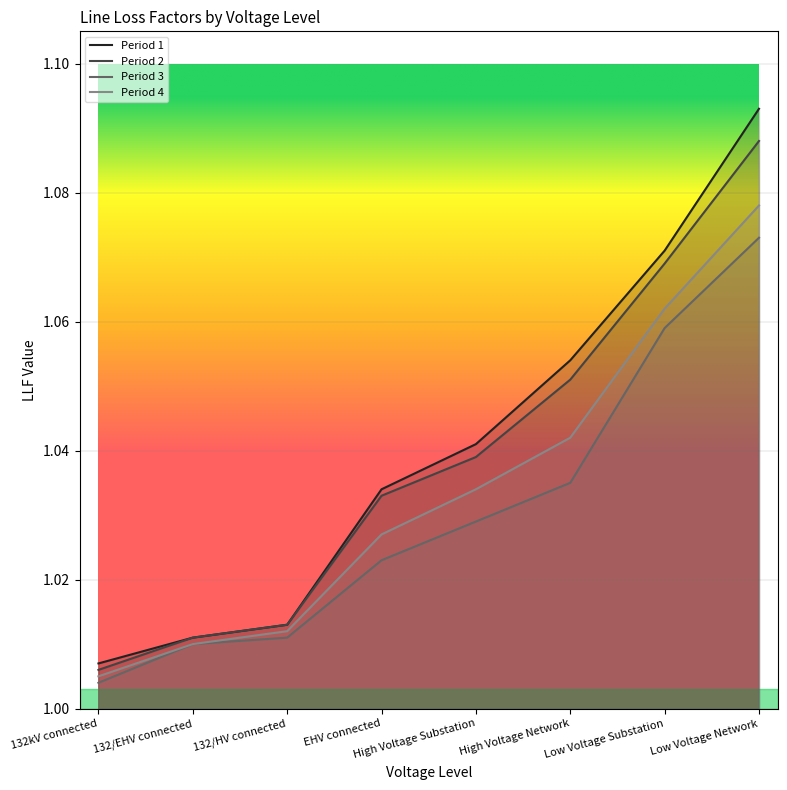

List the series in order of their peak value, highest first.

Period 1, Period 2, Period 4, Period 3